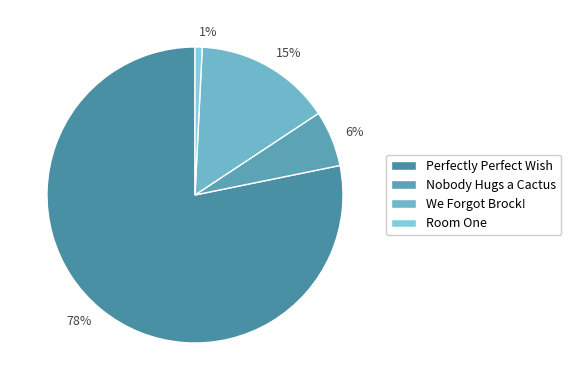

Is there a majority slice in this chart?

Yes